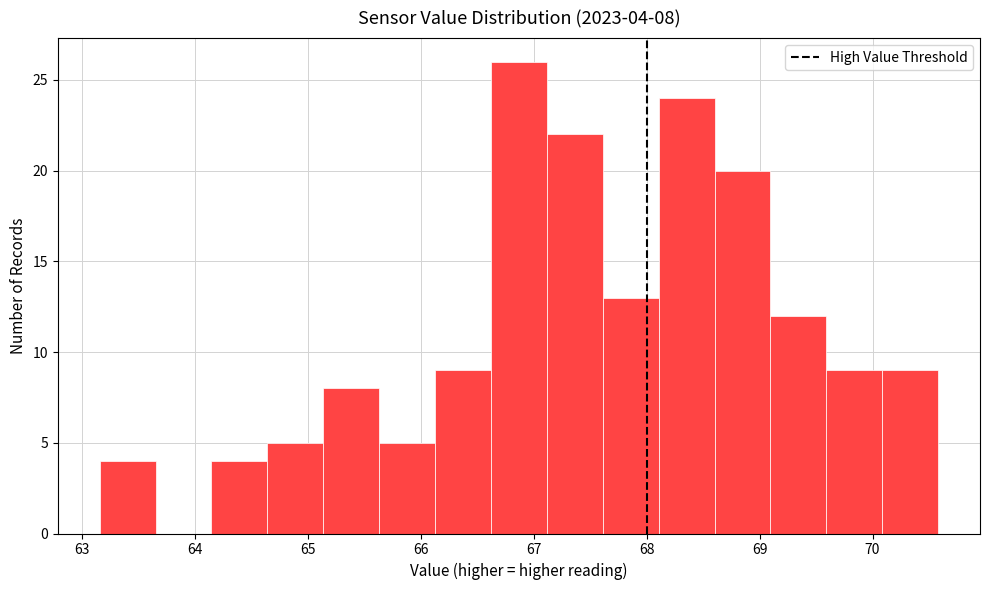

Which range on the x-axis has the tallest bar?

66.6 to 67.1